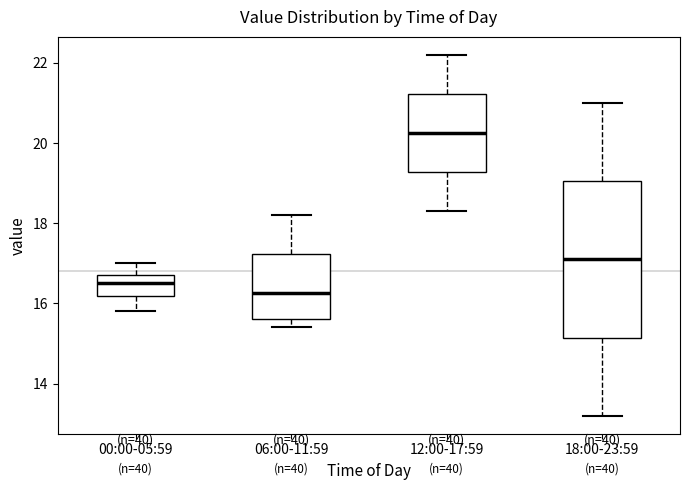

Comparing the boxes themselves (not the whiskers), which one is the tallest?

18:00-23:59